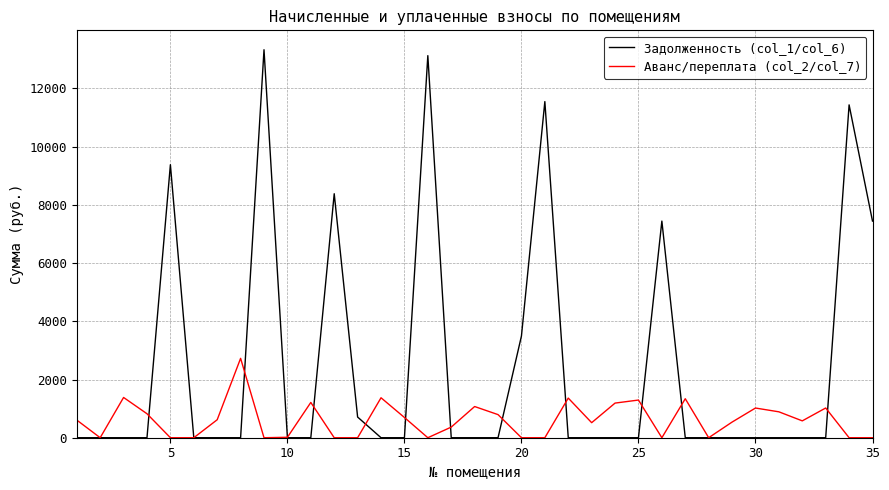

Rank the series by their average value, from lowest to highest.

Аванс/переплата (col_2/col_7), Задолженность (col_1/col_6)